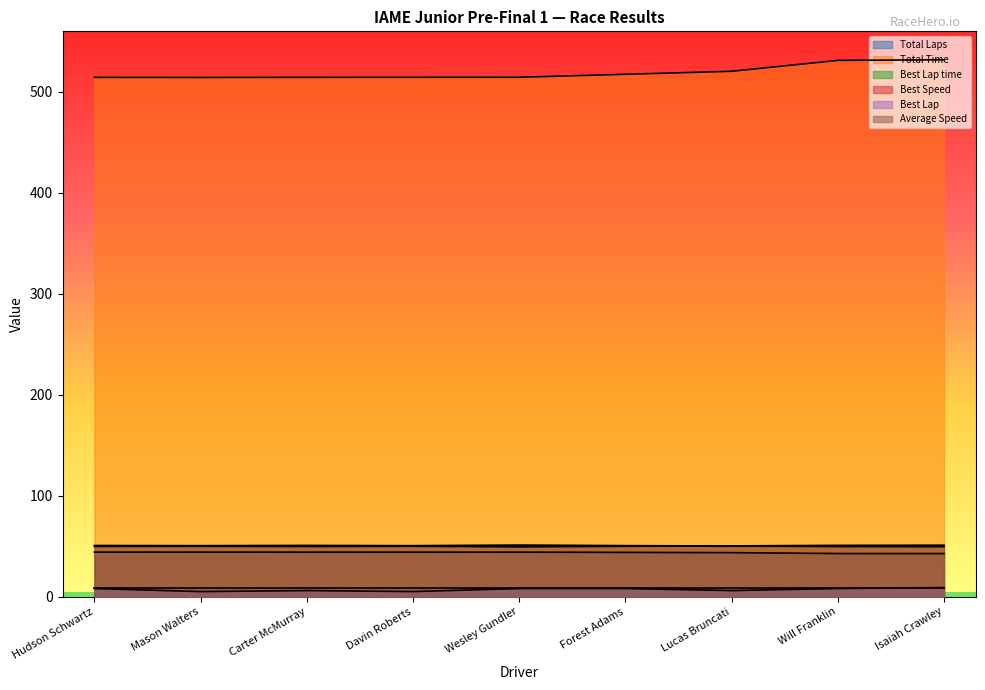

How many values in the Best Lap series exceed 8?

1